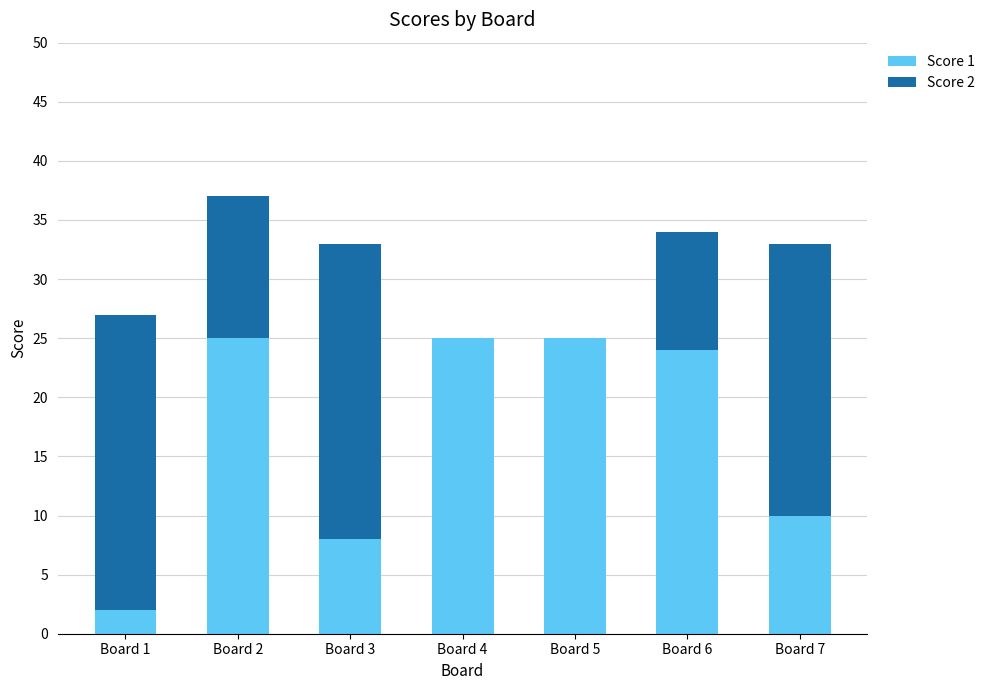

The value of Score 1 at Board 5 is 25. True or false?

True